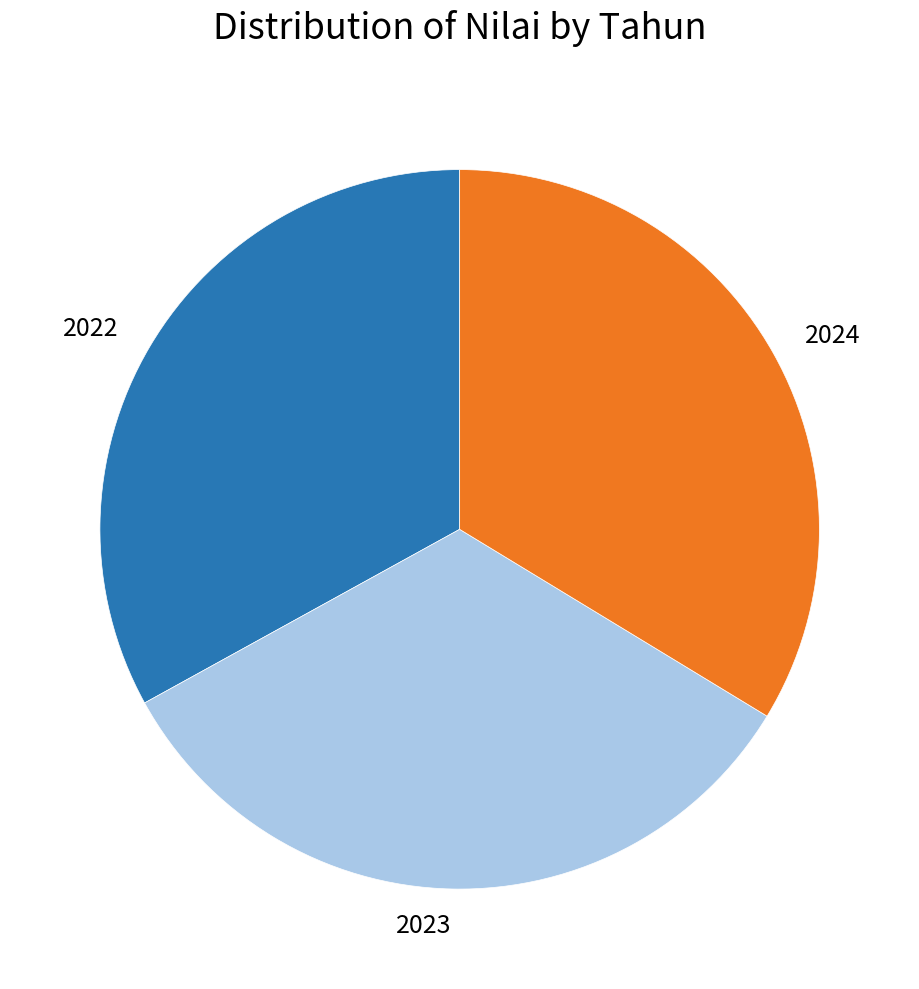

Does 2022 account for over 50% of the chart?

No